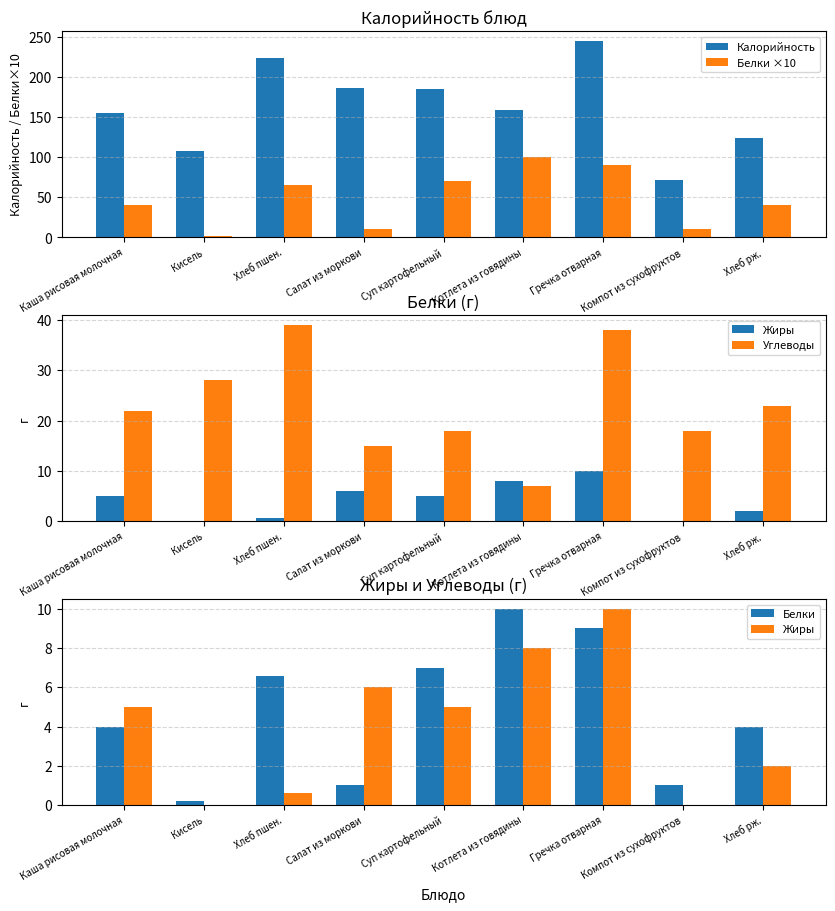

Is it true that Калорийность equals 156 at Каша рисовая молочная?

True